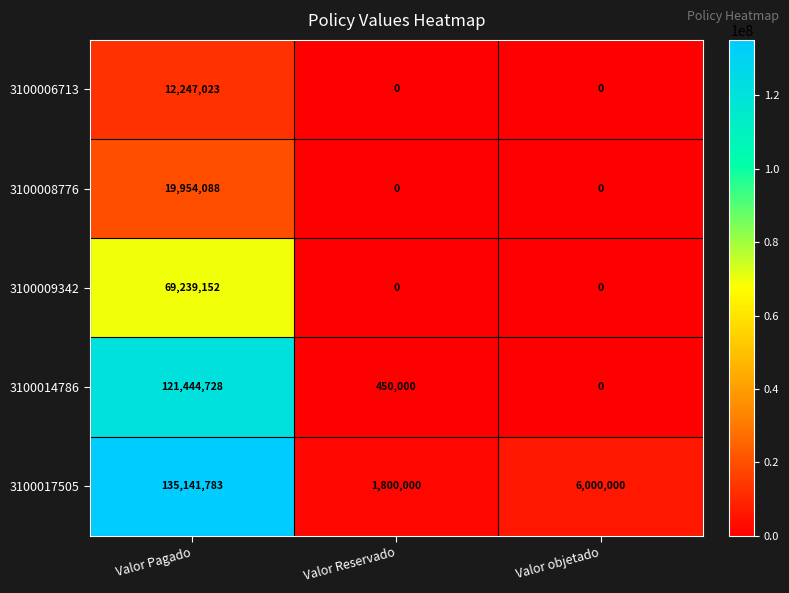

True or false: 3100006713 has a value of 12247023 at Valor Pagado.

True